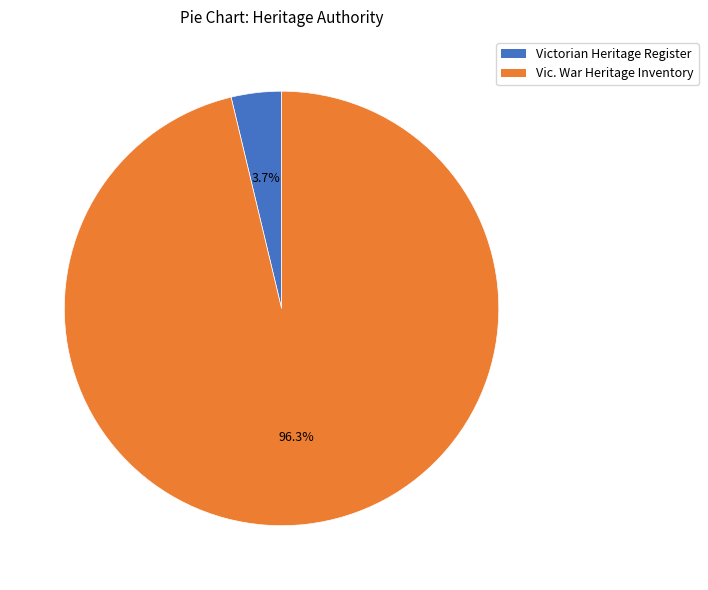

Which category has the smallest portion of the pie?

Victorian Heritage Register